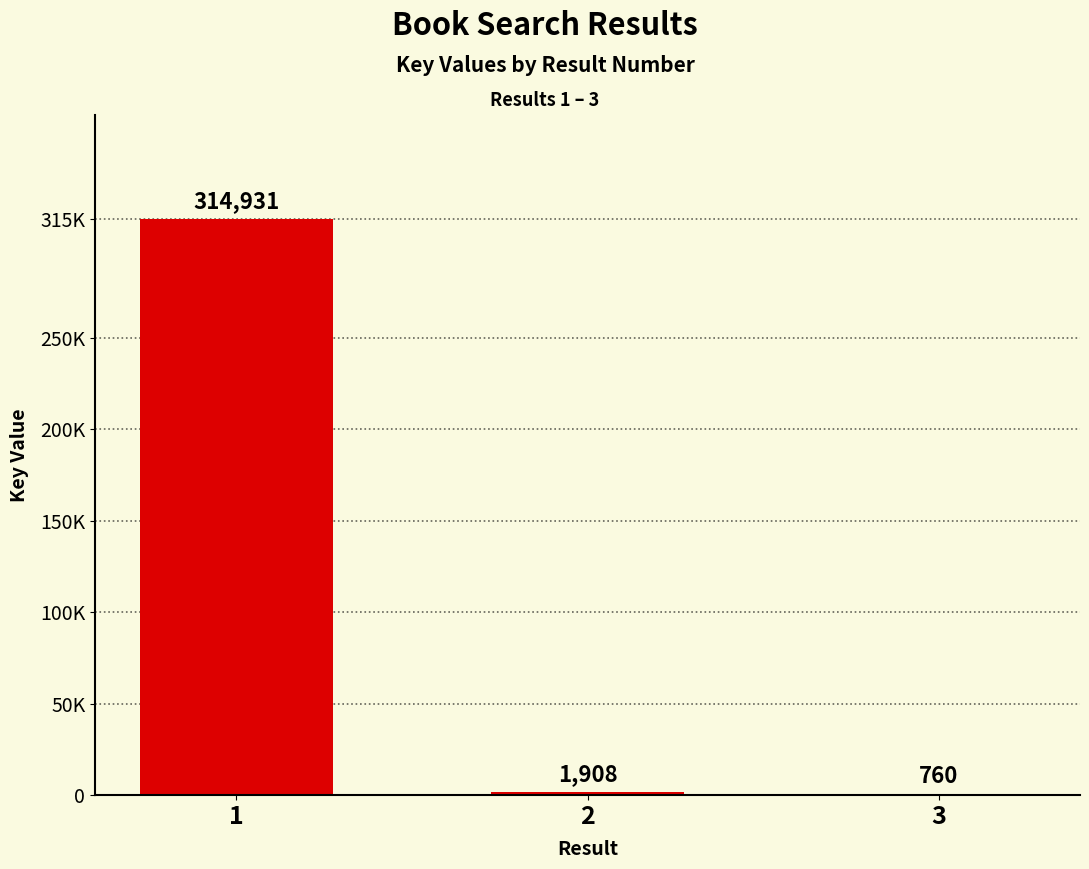

What is the change in value from 1 to 2?

-313023